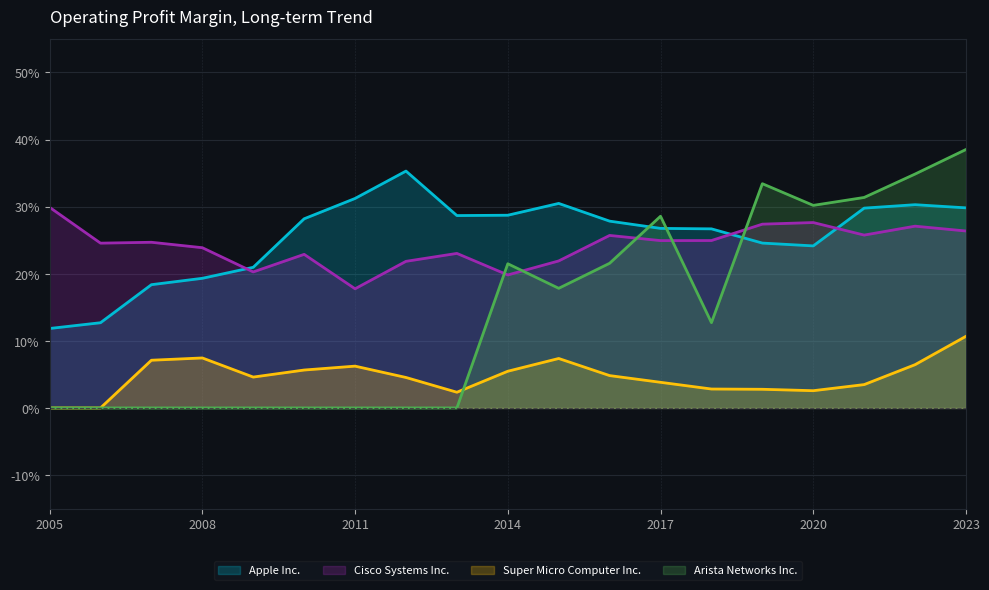

How many lines are shown in the chart?

4